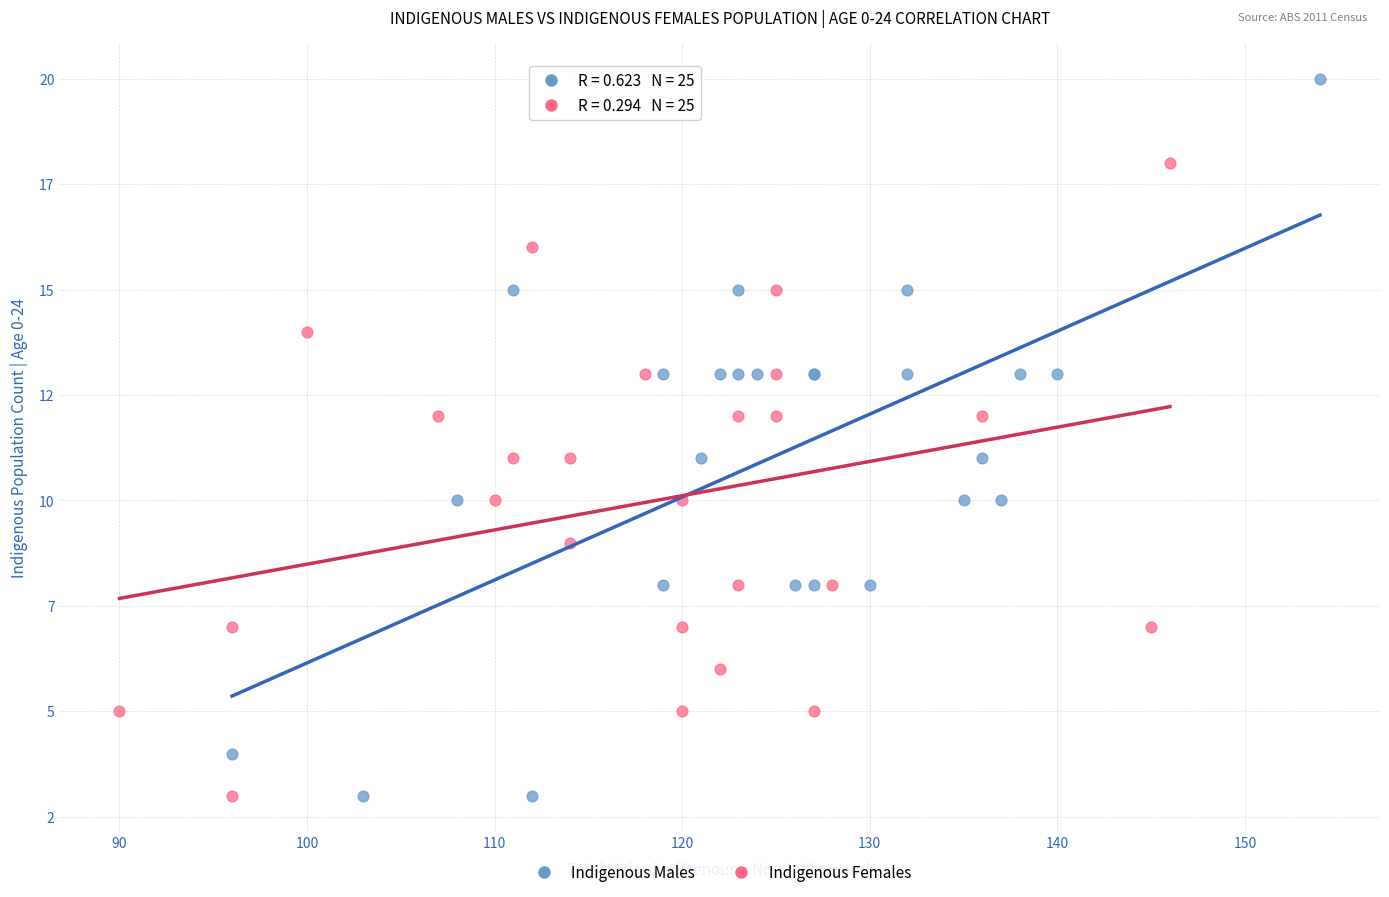

What are all the series names shown in the legend?

Indigenous Males, Indigenous Females